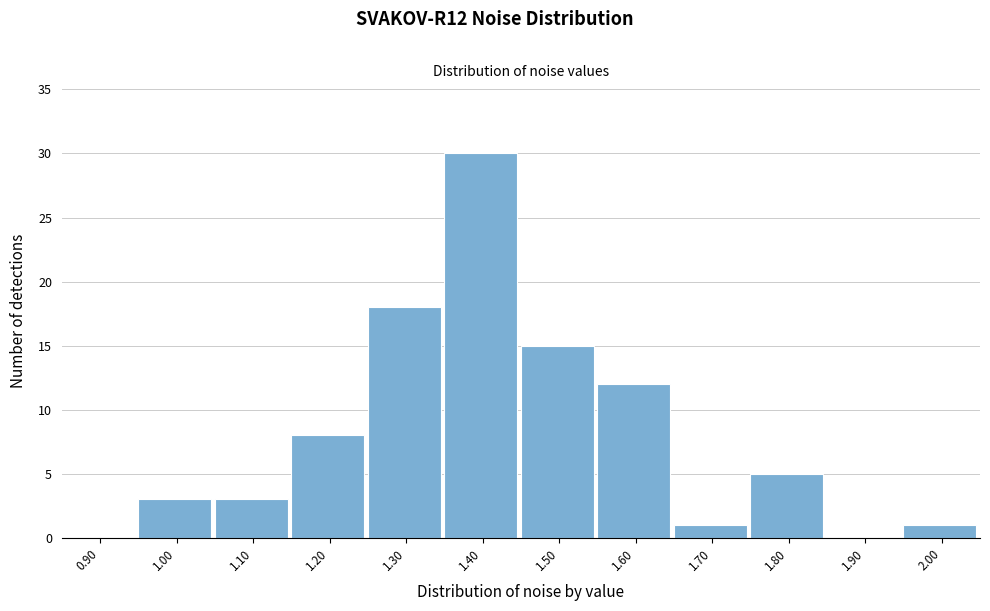

Reading left to right, list every bar in this chart as the range it spans on the x-axis followed by its height. The values are not printed on the chart, so give them approximately, as read against the axis.

0.85 to 0.95: 0
0.95 to 1.05: 3
1.05 to 1.15: 3
1.15 to 1.25: 8
1.25 to 1.35: 18
1.35 to 1.45: 30
1.45 to 1.55: 15
1.55 to 1.65: 12
1.65 to 1.75: 1
1.75 to 1.85: 5
1.85 to 1.95: 0
1.95 to 2.05: 1